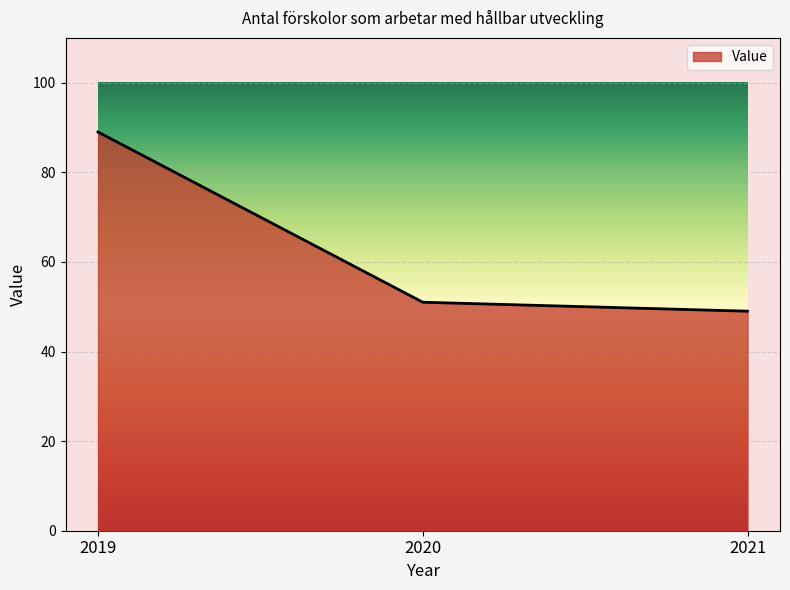

Is it true that the value at 2021 is 49?

True